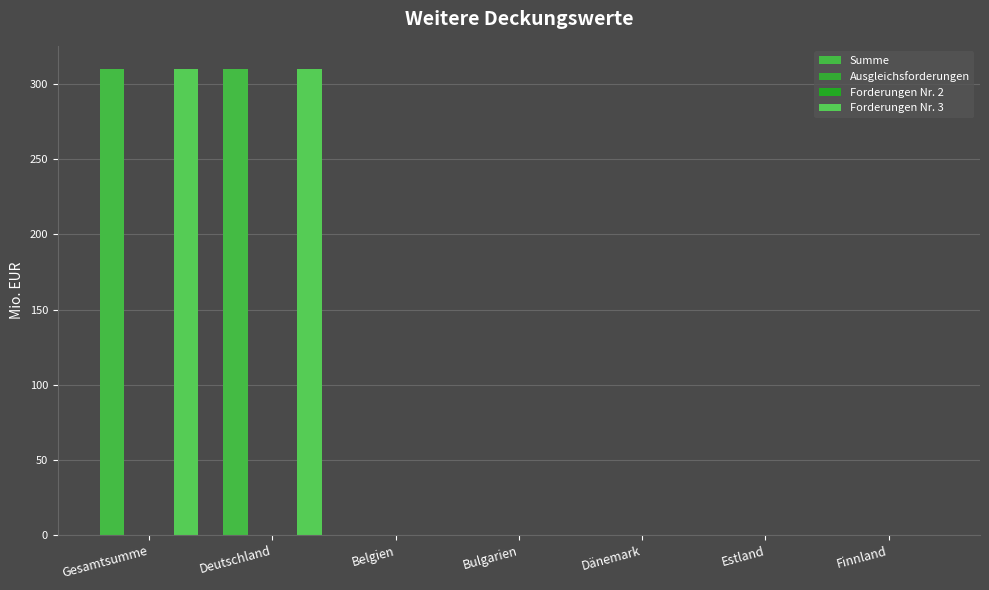

True or false: Summe has a value of 0 at Estland.

True